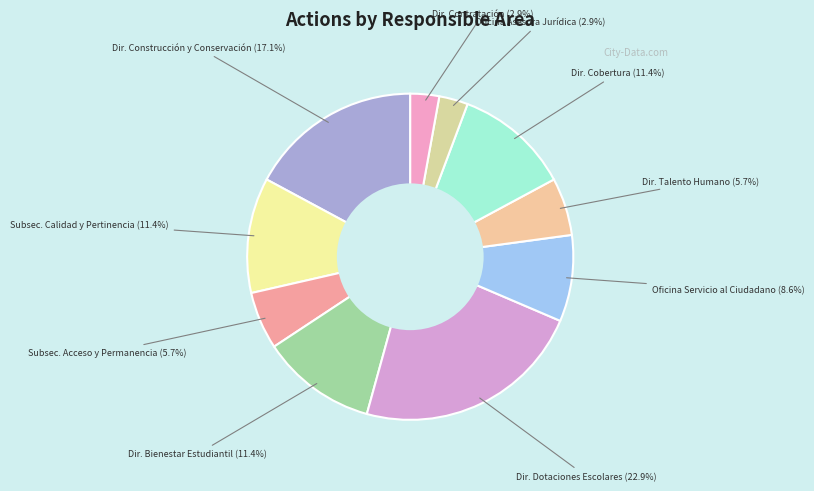

Count the number of slices in the pie.

10